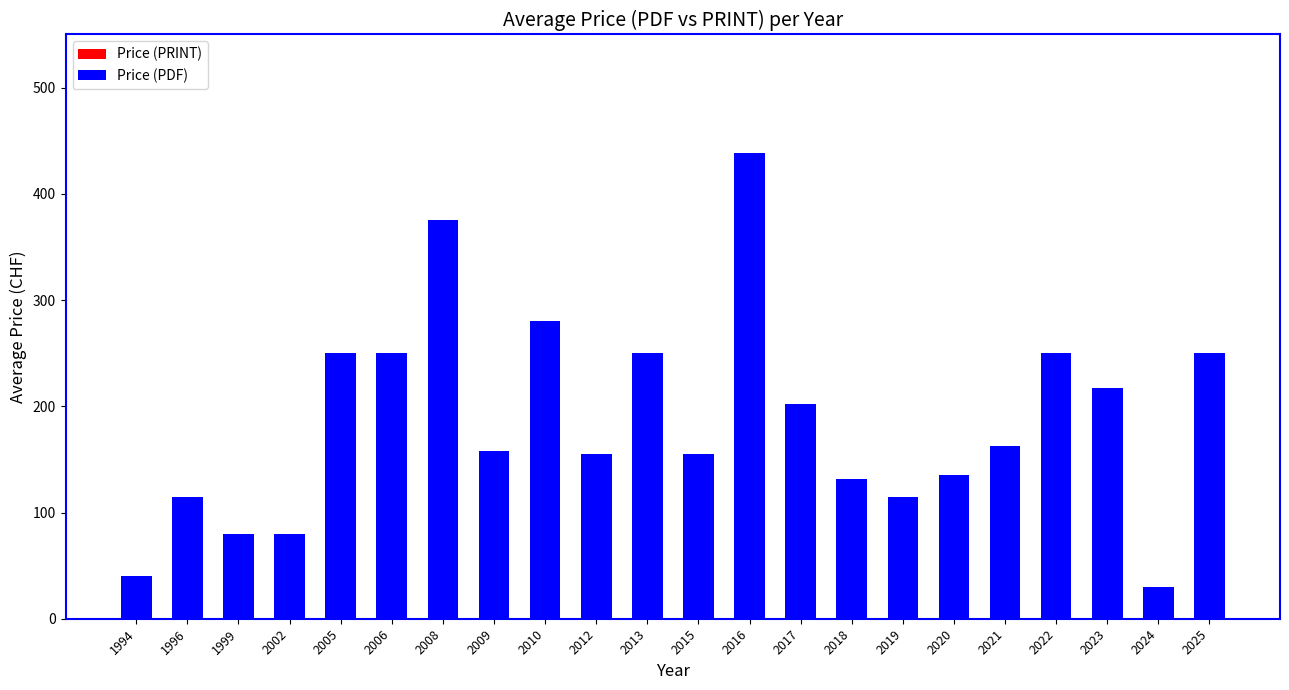

Between 2022 and 2019, which is larger?

2022